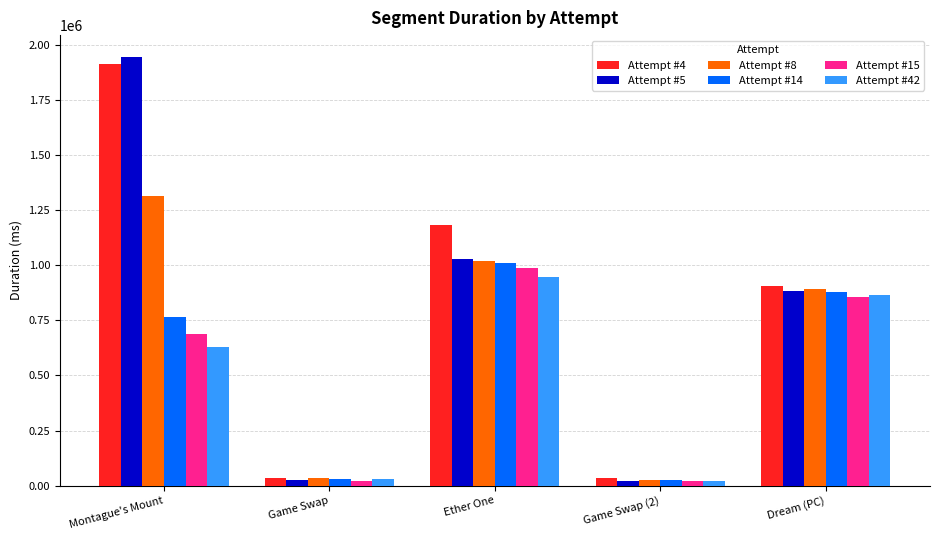

At how many categories does at least one series exceed 363563?

3